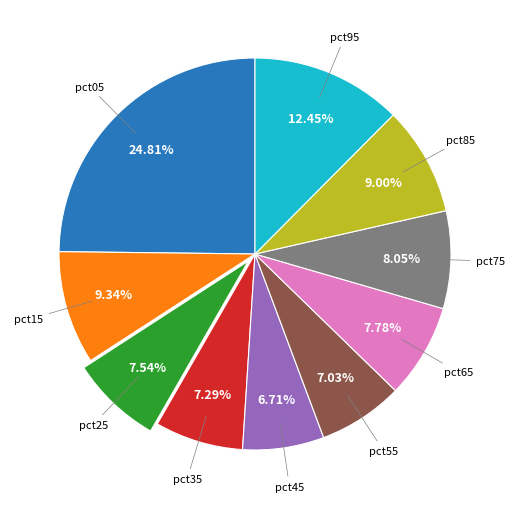

Is there a majority slice in this chart?

No